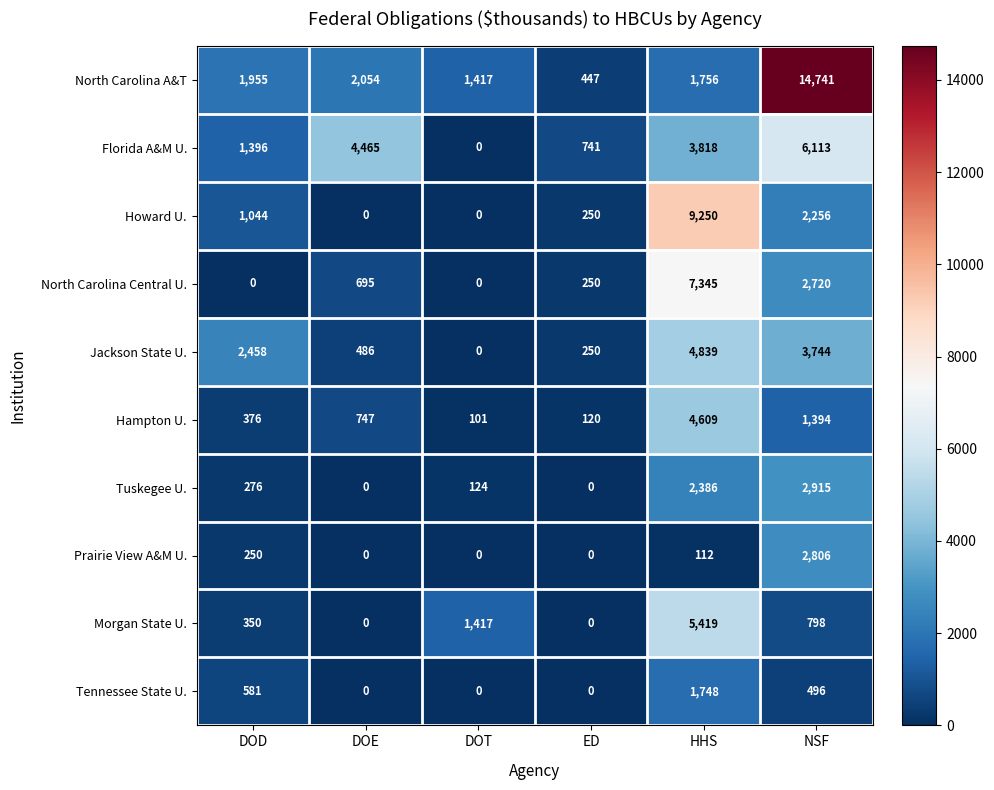

Which series changed the most between DOE and HHS?

Howard U.